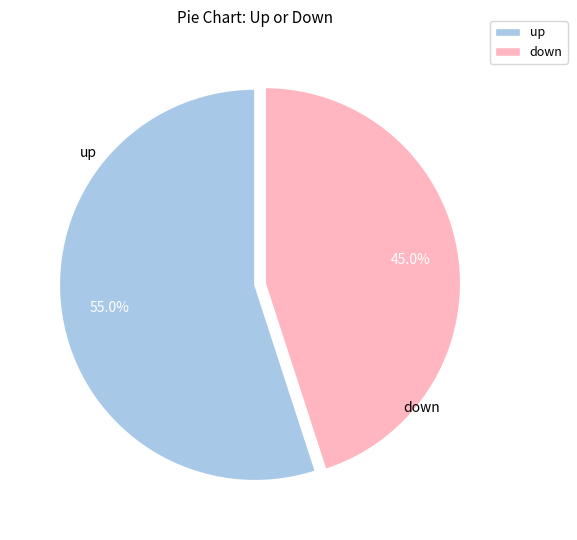

What percentage is the down slice, to the nearest percent?

45%